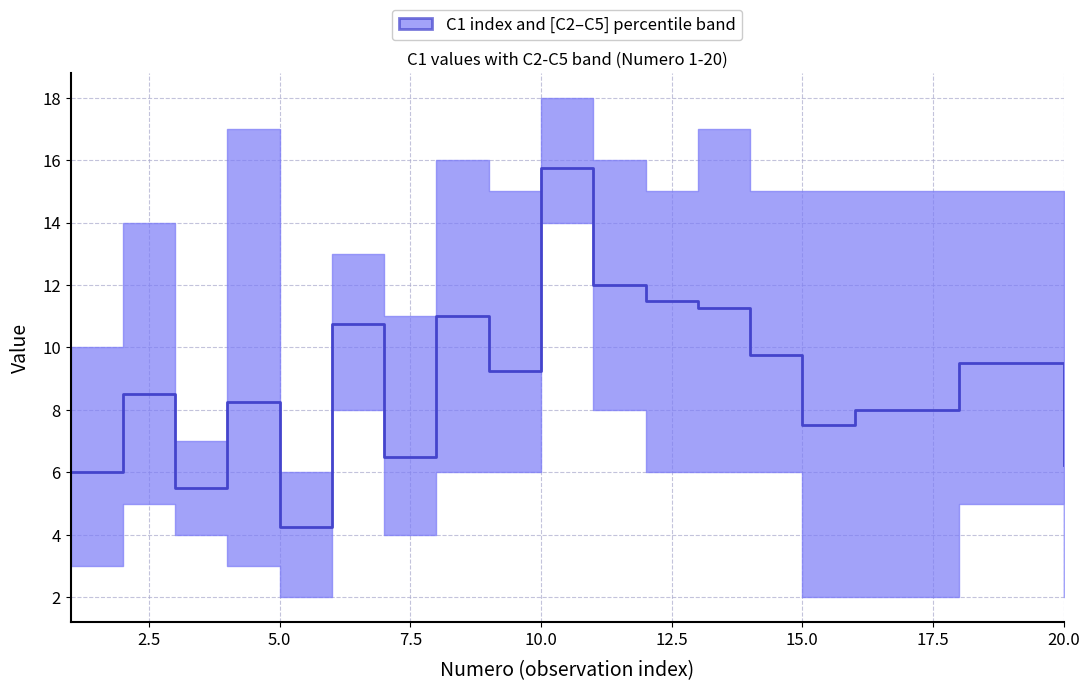

How many times do C2 and C5 cross each other?

6